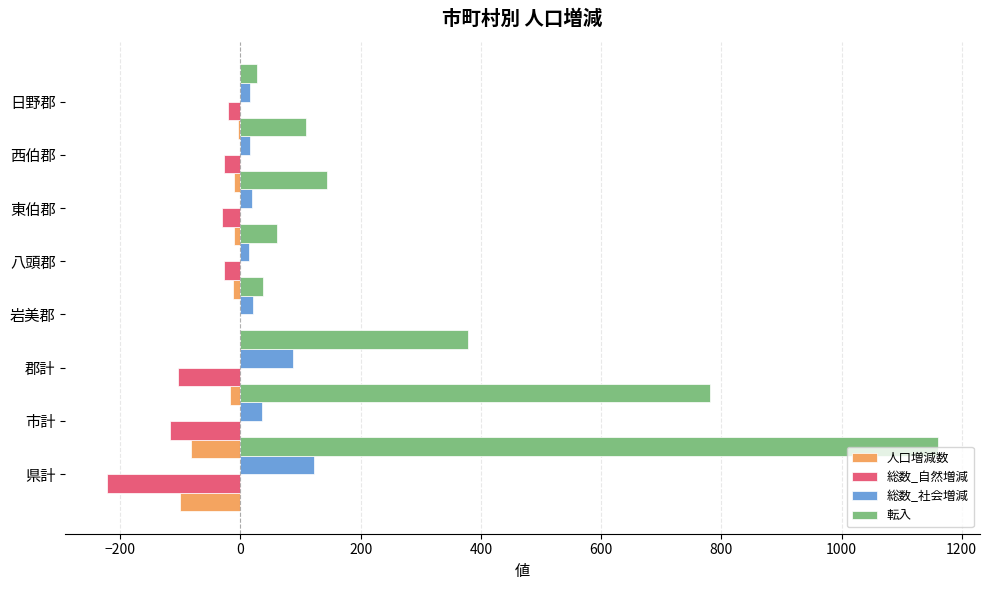

How many bars are there in total?

32